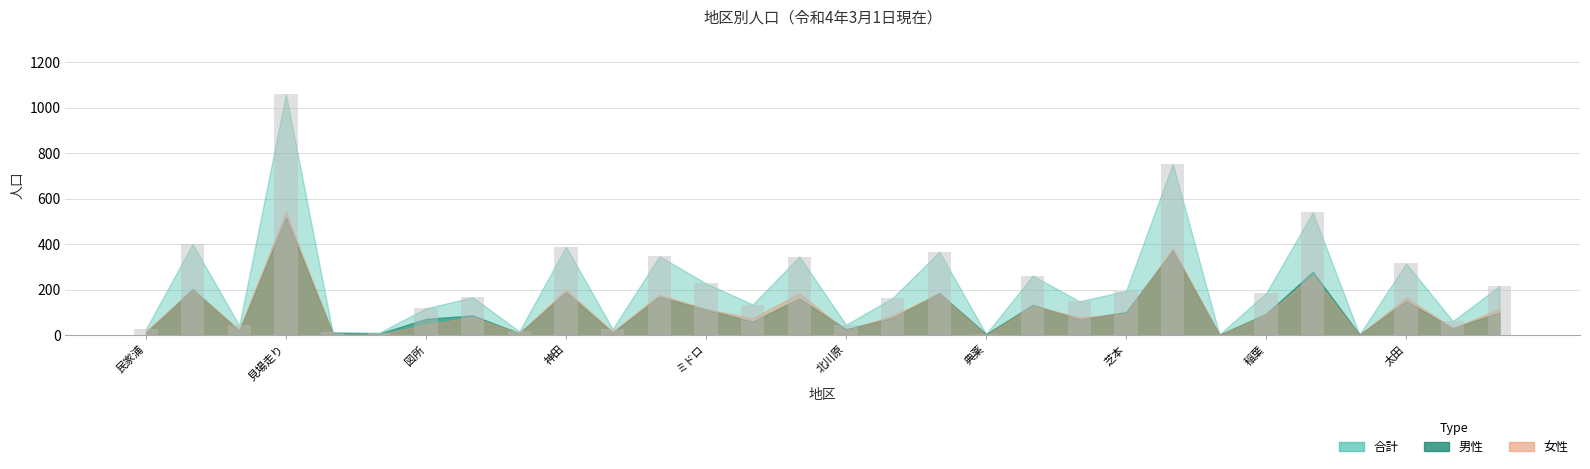

What is the greatest value displayed?

1059